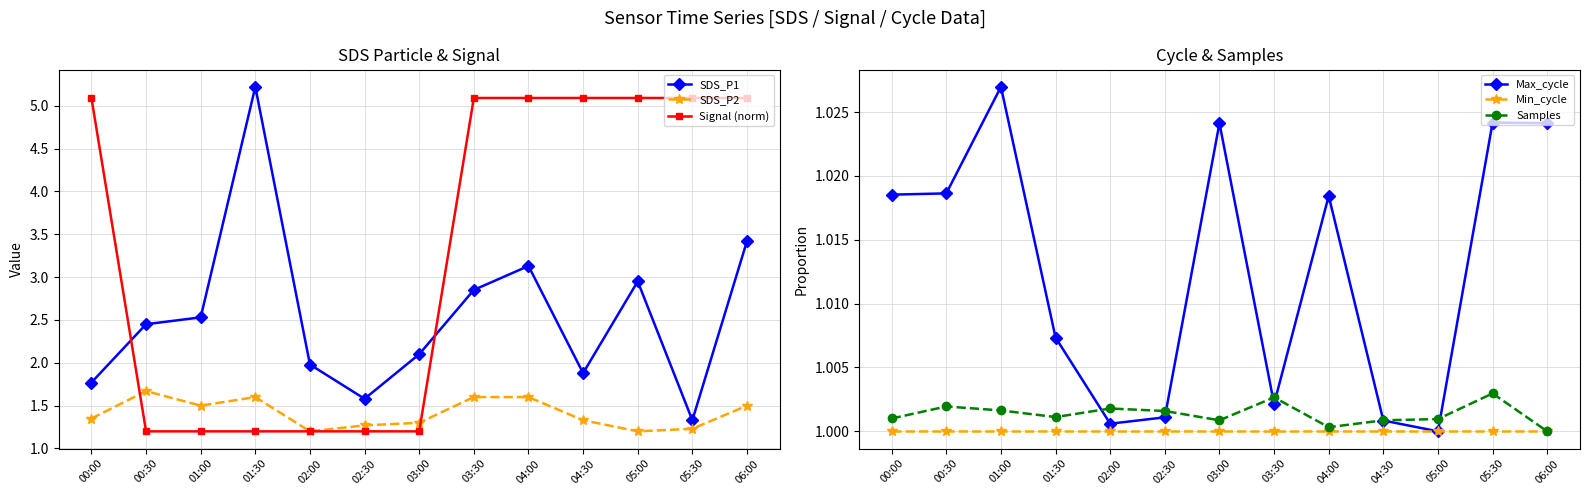

Reading left to right, transcribe all the data shown in this chart.

SDS_P1: 00:00=1.8	00:30=2.5	01:00=2.5	01:30=5.2	02:00=2.0	02:30=1.6	03:00=2.1	03:30=2.9	04:00=3.1	04:30=1.9	05:00=3.0	05:30=1.3	06:00=3.4
SDS_P2: 00:00=1.4	00:30=1.7	01:00=1.5	01:30=1.6	02:00=1.2	02:30=1.3	03:00=1.3	03:30=1.6	04:00=1.6	04:30=1.3	05:00=1.2	05:30=1.2	06:00=1.5
Signal (norm): 00:00=5.1	00:30=1.2	01:00=1.2	01:30=1.2	02:00=1.2	02:30=1.2	03:00=1.2	03:30=5.1	04:00=5.1	04:30=5.1	05:00=5.1	05:30=5.1	06:00=5.1
Max_cycle: 00:00=1.0	00:30=1.0	01:00=1.0	01:30=1.0	02:00=1.0	02:30=1.0	03:00=1.0	03:30=1.0	04:00=1.0	04:30=1.0	05:00=1.0	05:30=1.0	06:00=1.0
Min_cycle: 00:00=1.0	00:30=1.0	01:00=1.0	01:30=1.0	02:00=1.0	02:30=1.0	03:00=1.0	03:30=1.0	04:00=1.0	04:30=1.0	05:00=1.0	05:30=1.0	06:00=1.0
Samples: 00:00=1.0	00:30=1.0	01:00=1.0	01:30=1.0	02:00=1.0	02:30=1.0	03:00=1.0	03:30=1.0	04:00=1.0	04:30=1.0	05:00=1.0	05:30=1.0	06:00=1.0